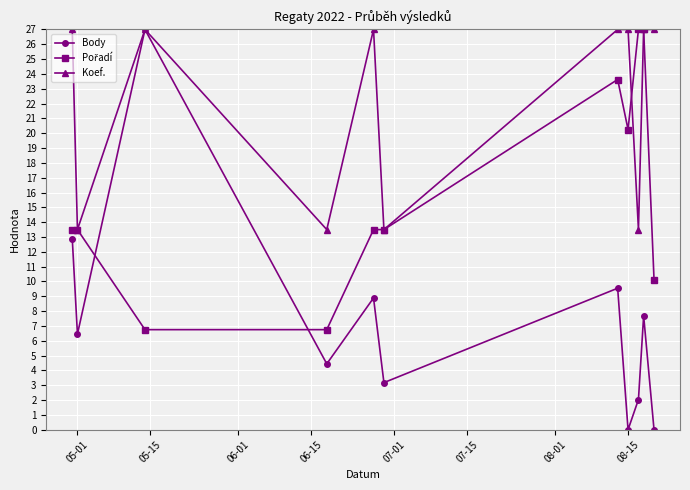

Which series has the widest spread of values?

Body